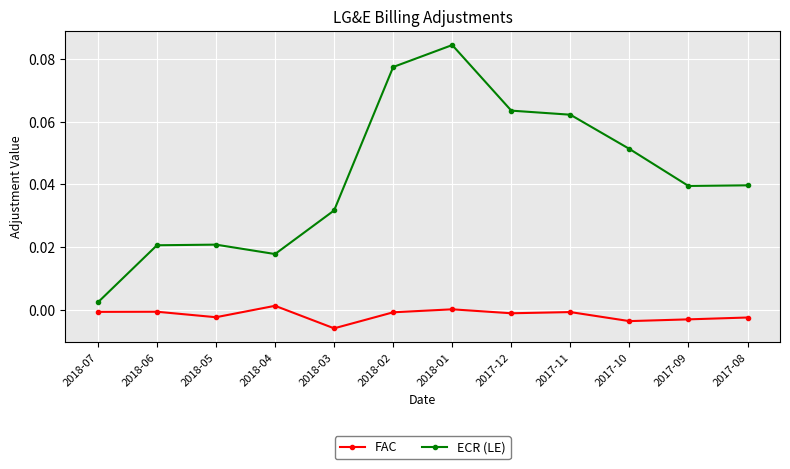

Where is the first local minimum for FAC?

2018-05